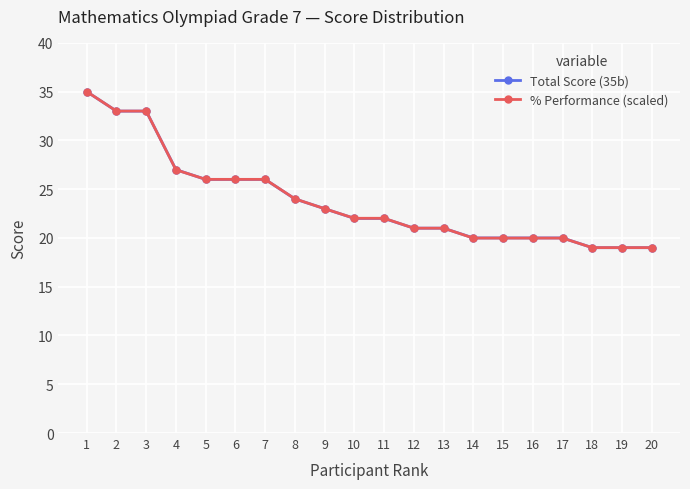

Is it true that Total Score (35b) equals 26.0 at 5?

True